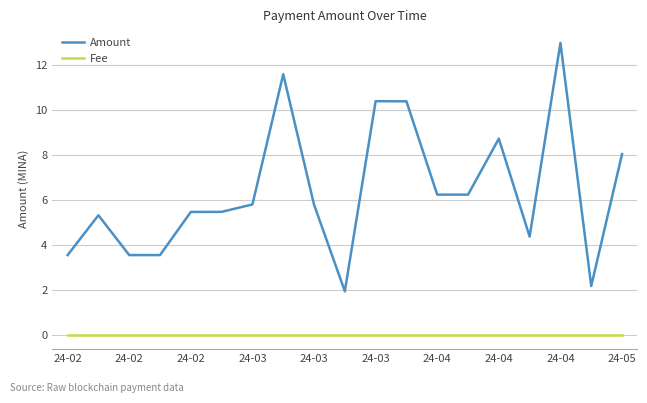

List the series in order of their overall mean, highest first.

Amount, Fee